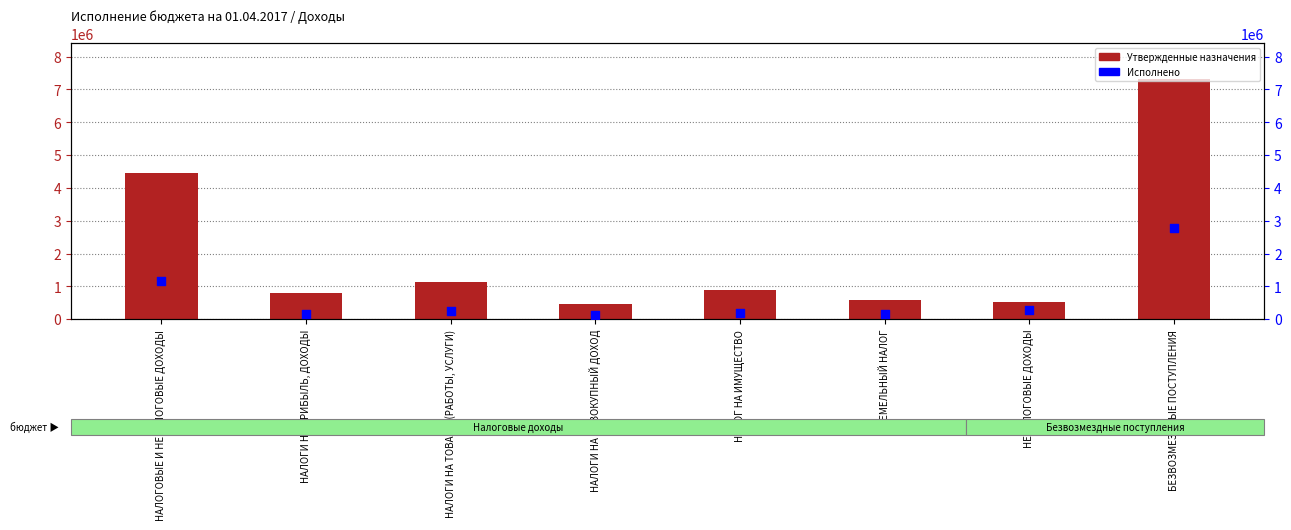

At which category is the sum across all series the highest?

БЕЗВОЗМЕЗДНЫЕ ПОСТУПЛЕНИЯ